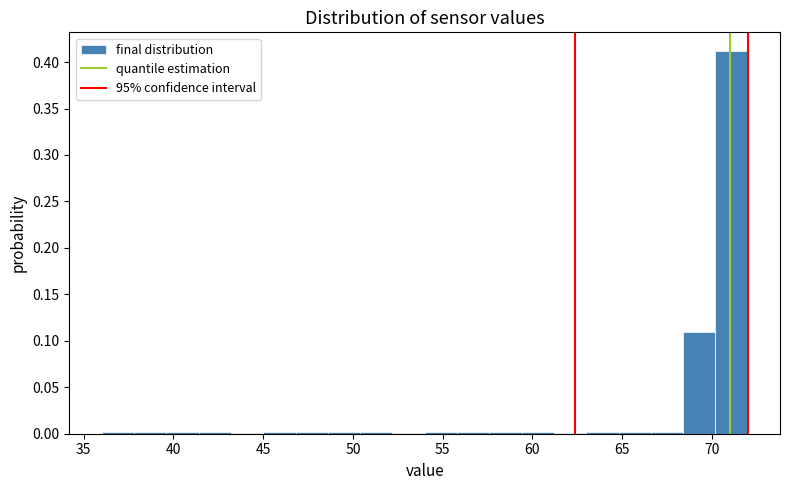

Around what value on the x-axis is the tallest bar? Give the approximate position of its centre, as read against the axis.

71.0